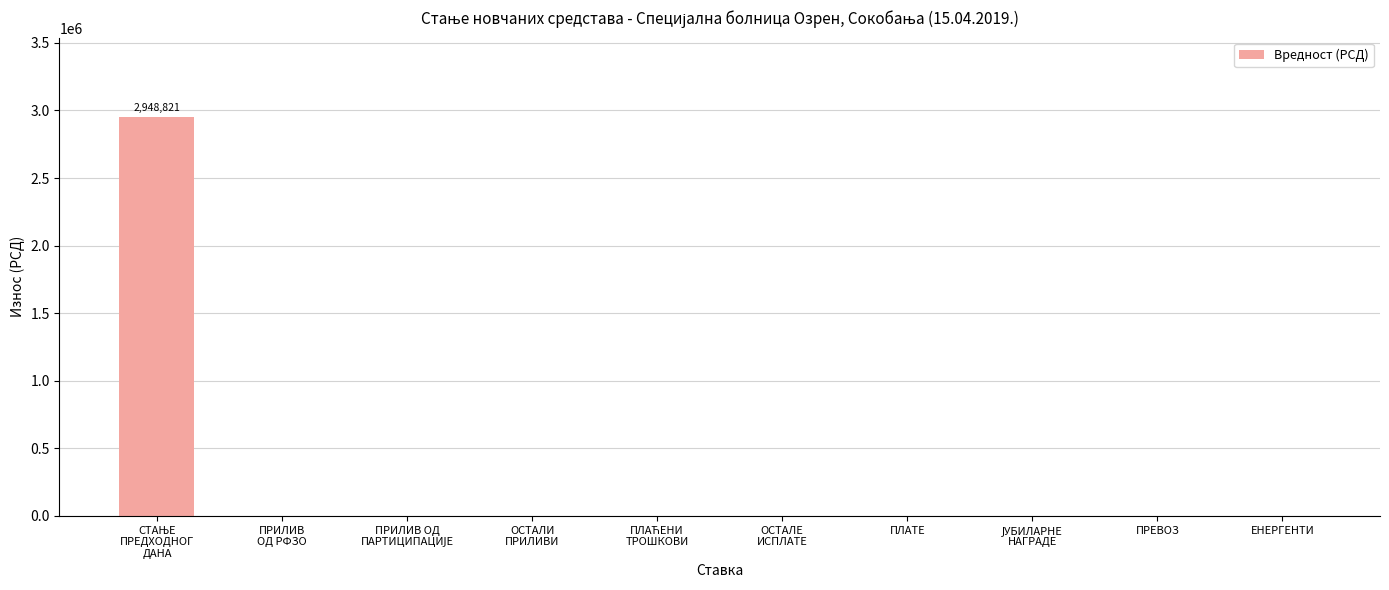

The chart shows a value of -1740763.0 at ПЛАТЕ. True or false?

False